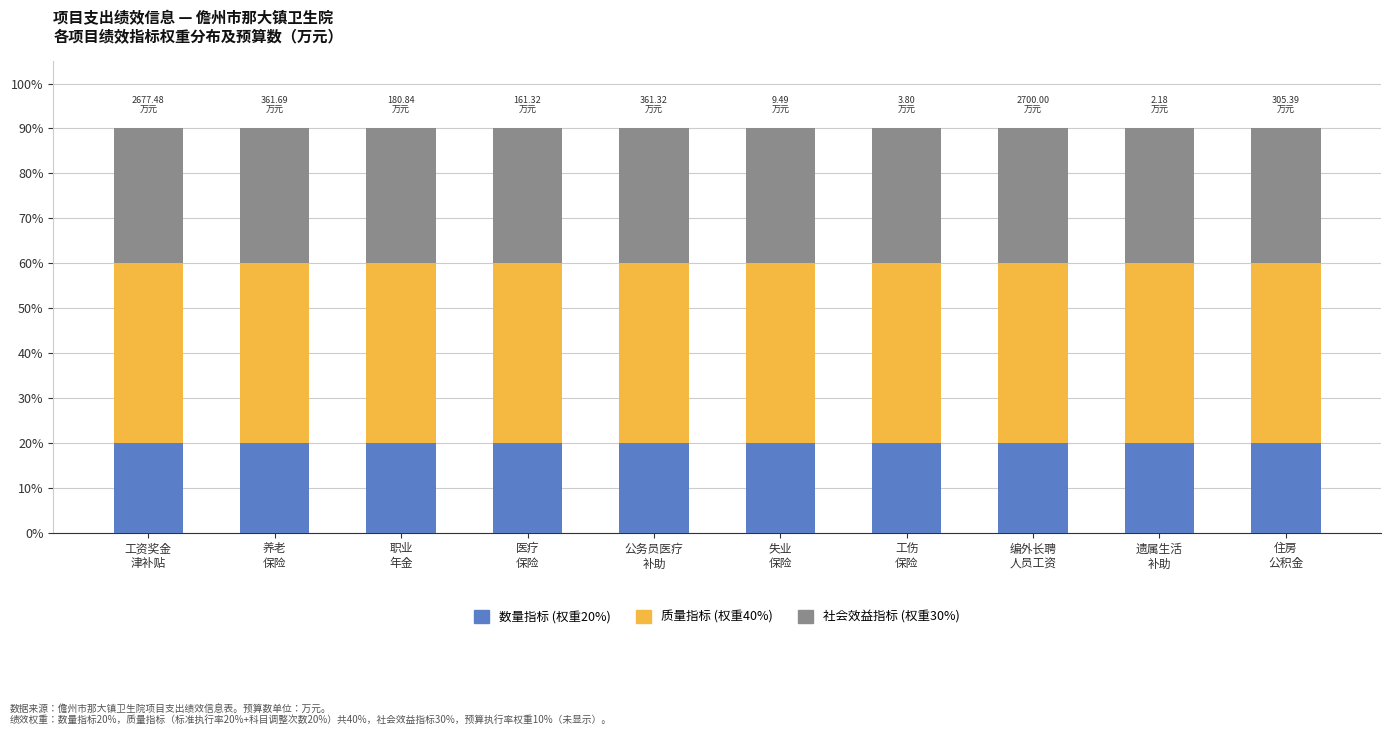

Are the bars horizontal?

No